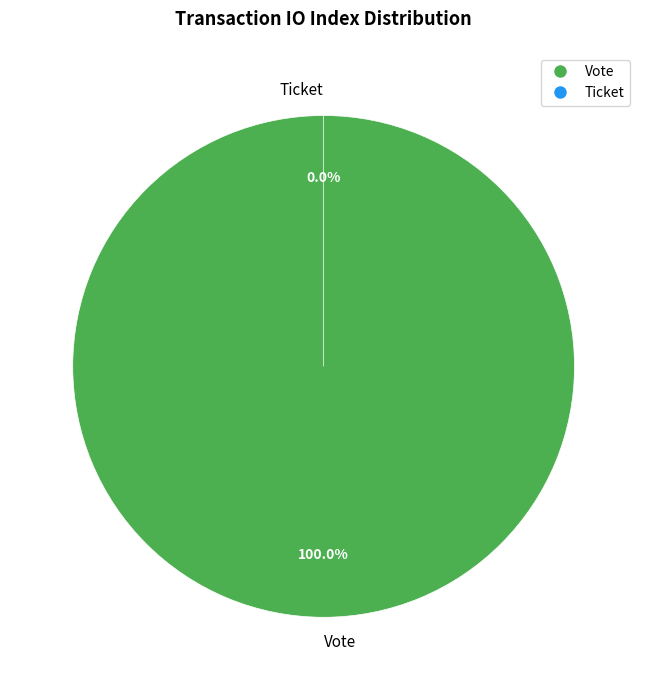

Is it true that Vote is 100% of the pie?

True